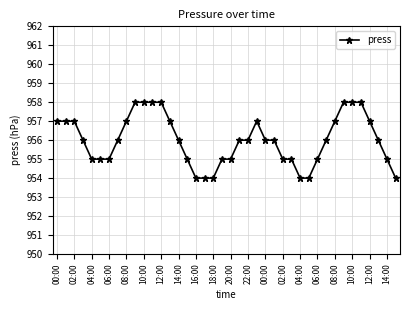

What is the value of the 3rd point from the left?

957